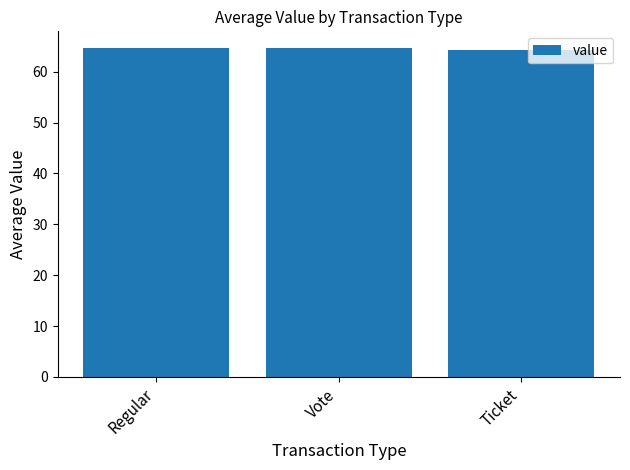

Approximately how many times larger is the value at Regular compared to Vote?

1.0